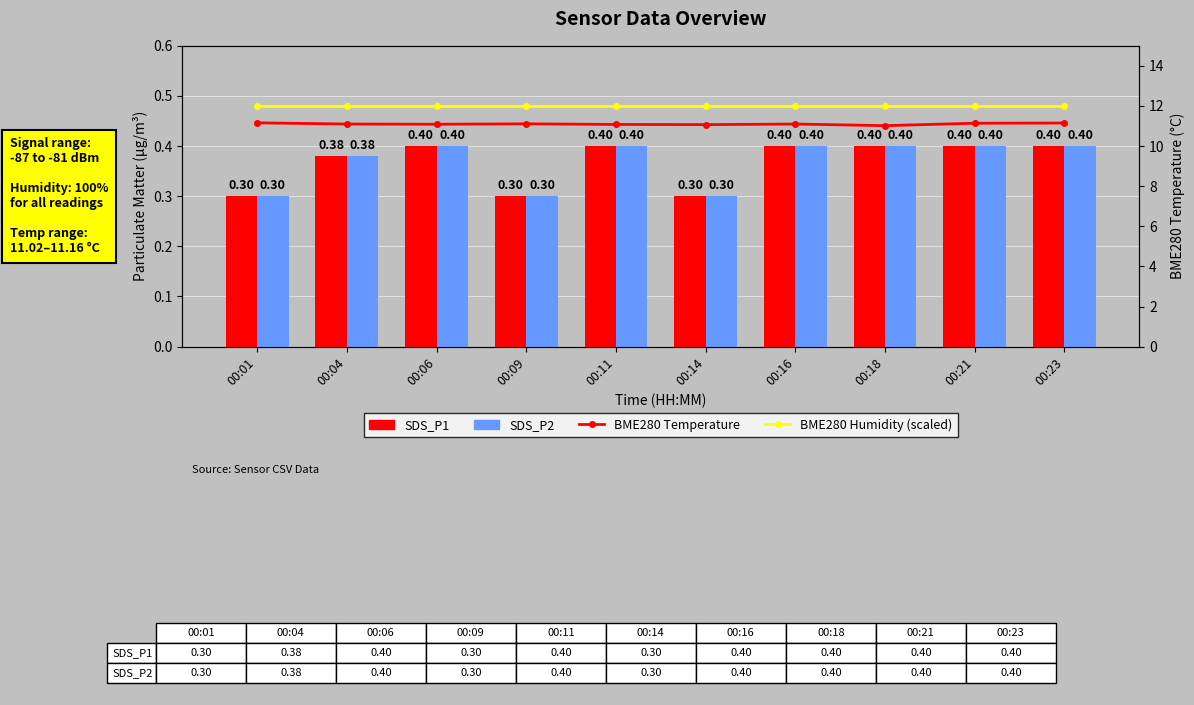

Reading left to right, transcribe all the data shown in this chart.

SDS_P1: 00:01=0.3	00:04=0.4	00:06=0.4	00:09=0.3	00:11=0.4	00:14=0.3	00:16=0.4	00:18=0.4	00:21=0.4	00:23=0.4
SDS_P2: 00:01=0.3	00:04=0.4	00:06=0.4	00:09=0.3	00:11=0.4	00:14=0.3	00:16=0.4	00:18=0.4	00:21=0.4	00:23=0.4
BME280 Temperature: 00:01=11.2	00:04=11.1	00:06=11.1	00:09=11.1	00:11=11.1	00:14=11.1	00:16=11.1	00:18=11.0	00:21=11.1	00:23=11.2
BME280 Humidity (scaled): 00:01=12.0	00:04=12.0	00:06=12.0	00:09=12.0	00:11=12.0	00:14=12.0	00:16=12.0	00:18=12.0	00:21=12.0	00:23=12.0